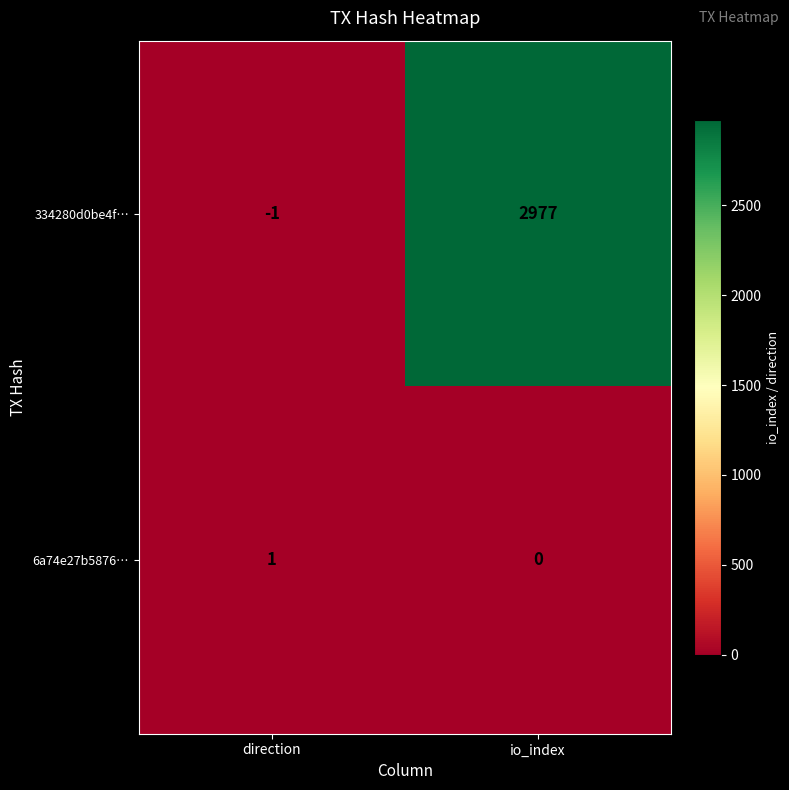

Reading left to right, what are all the values shown in this chart?

334280d0be4f…: direction=-1	io_index=2977
6a74e27b5876…: direction=1	io_index=0